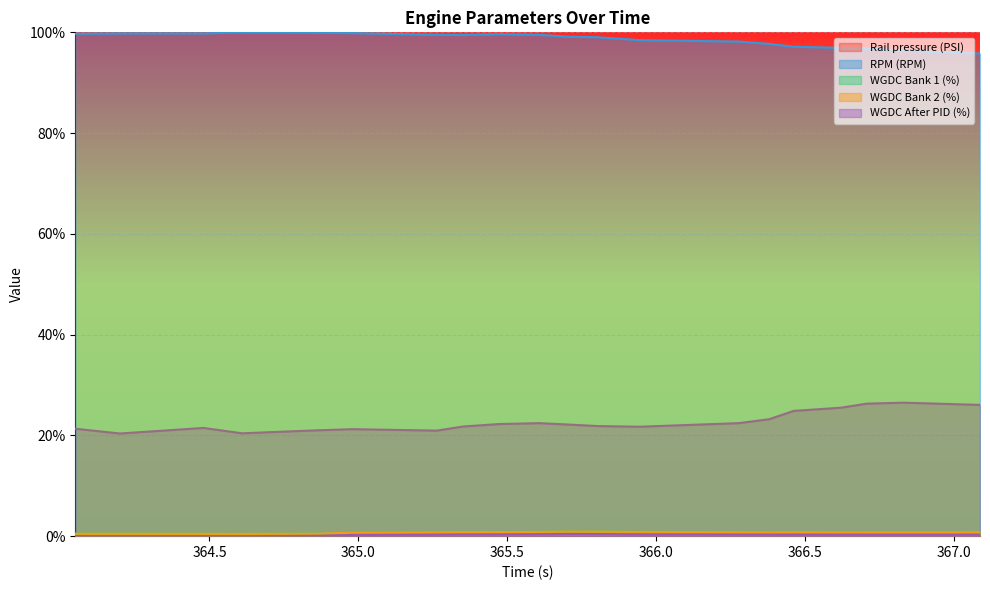

Where is WGDC Bank 2 (%) nearest to the value 0?

364.609